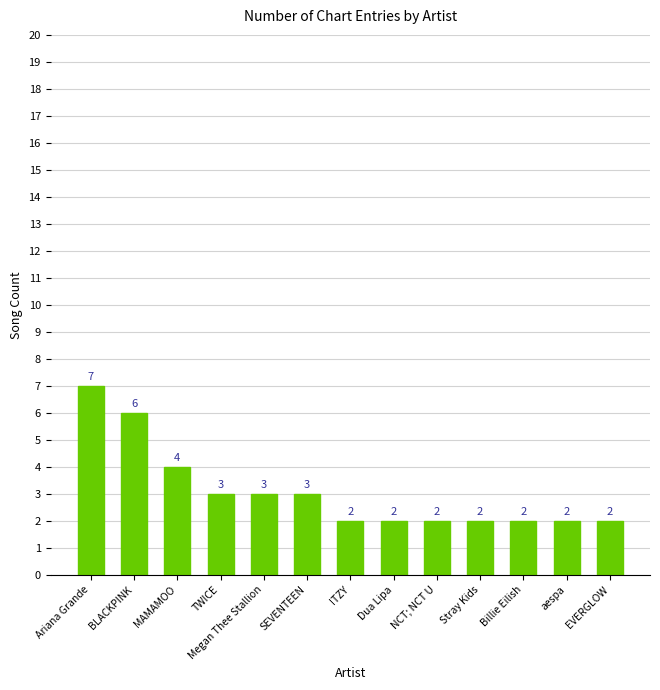

At which category does the chart reach its peak across all series?

Ariana Grande